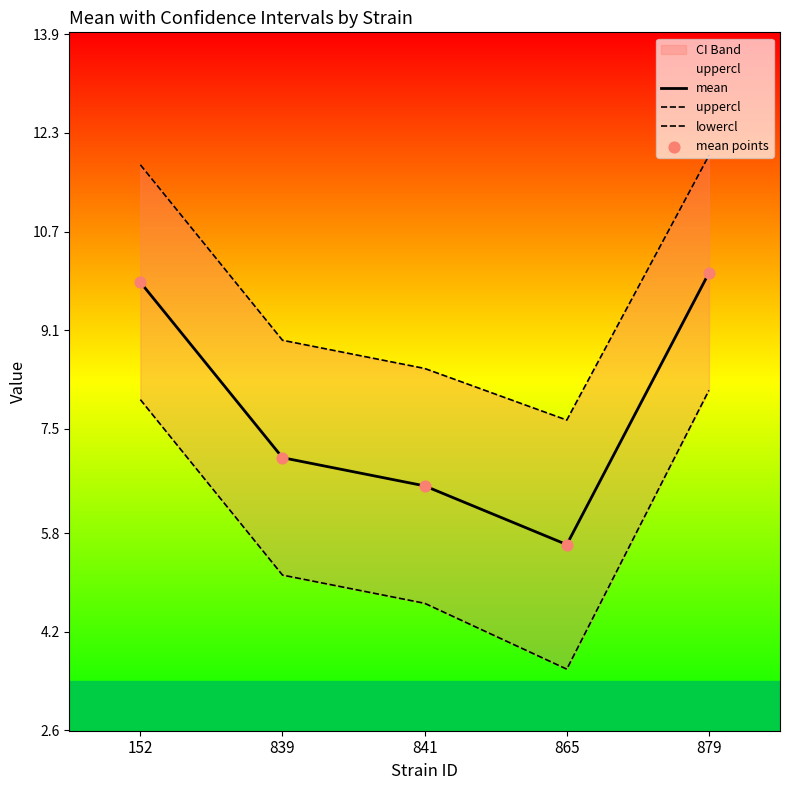

Which series contains the highest Y value?

uppercl